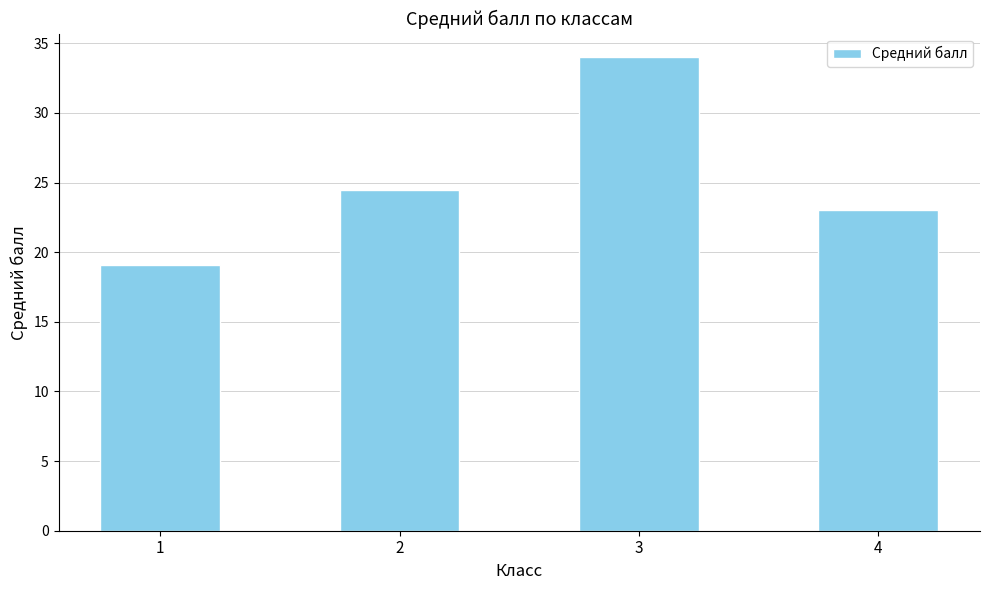

Are the bars horizontal?

No